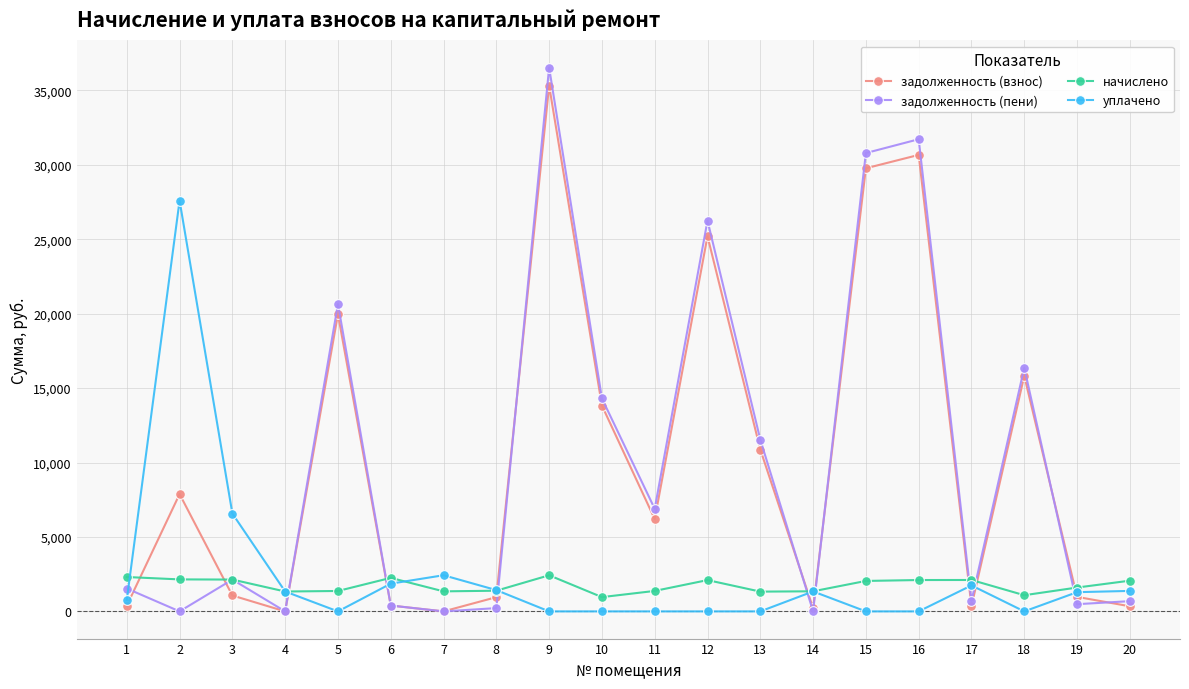

What is the sum of all уплачено values?

47741.7